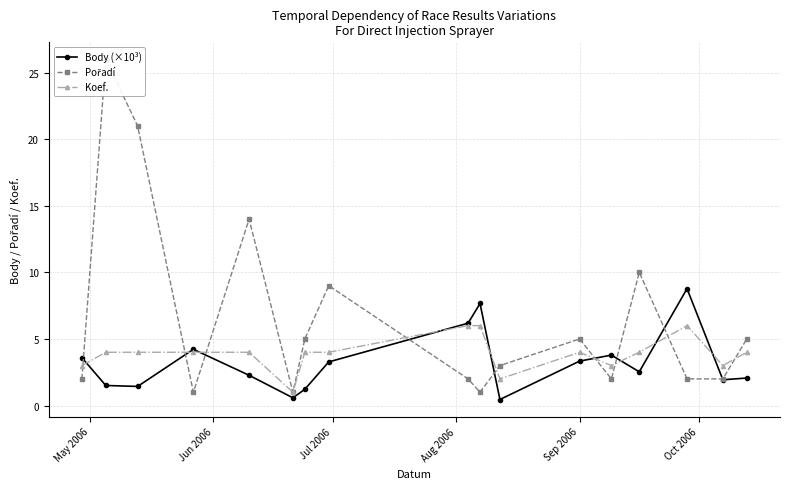

How many lines are shown in the chart?

3